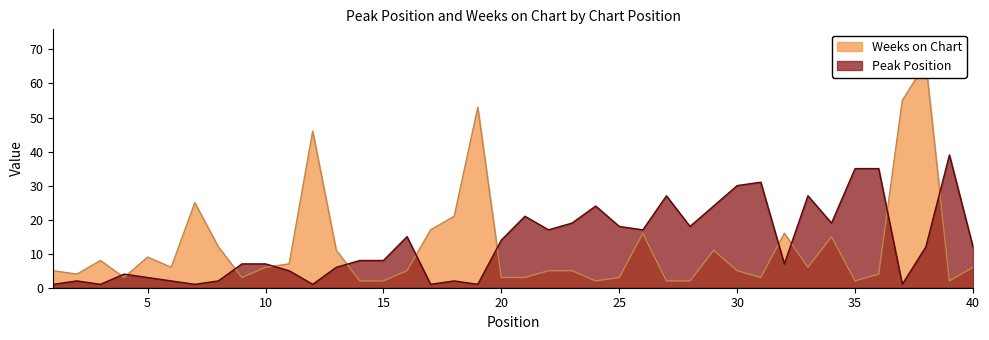

What is the value of the Peak Position point at the 38th from the left?

12